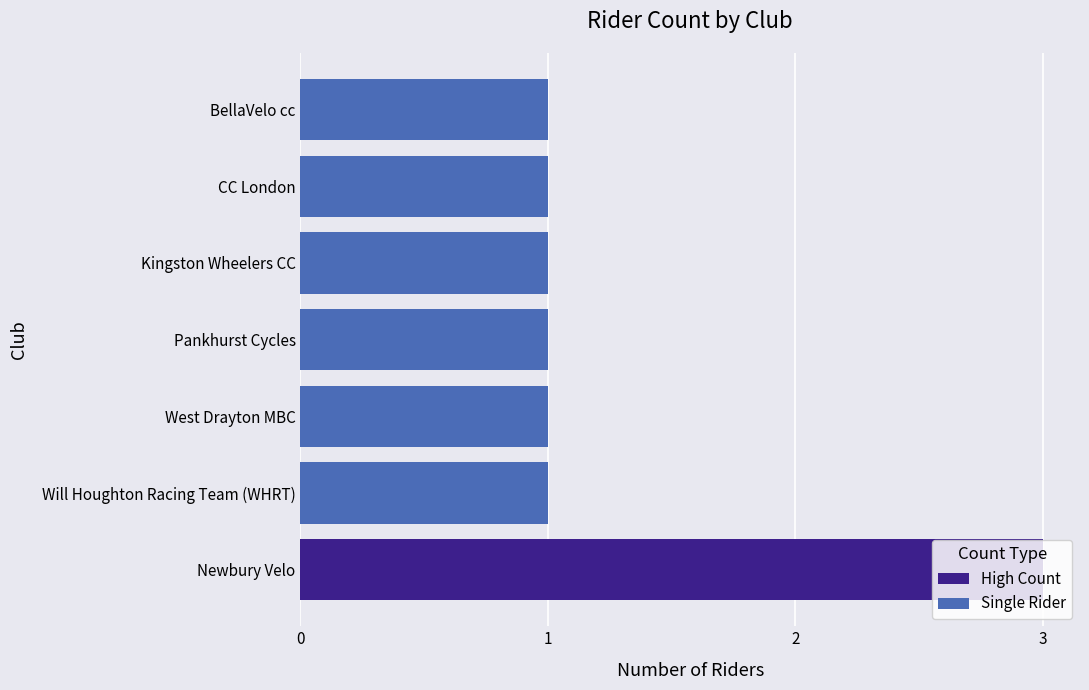

What is the sum of all values?

9